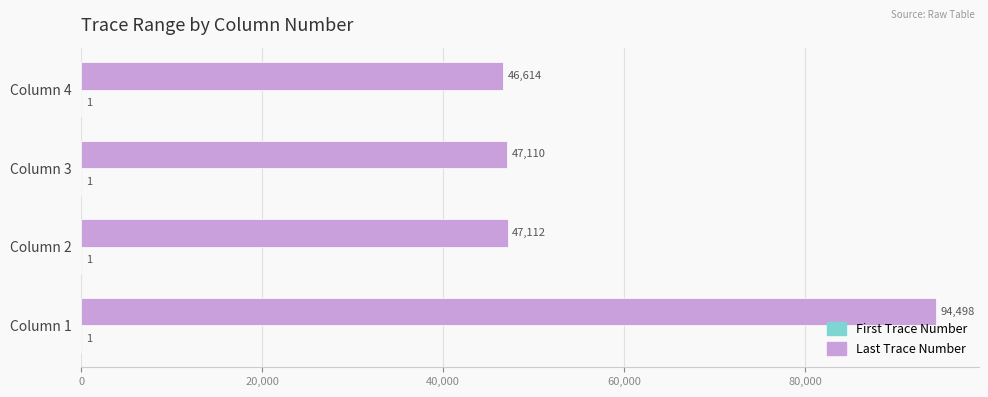

What is the total value across all series at Column 1?

94499